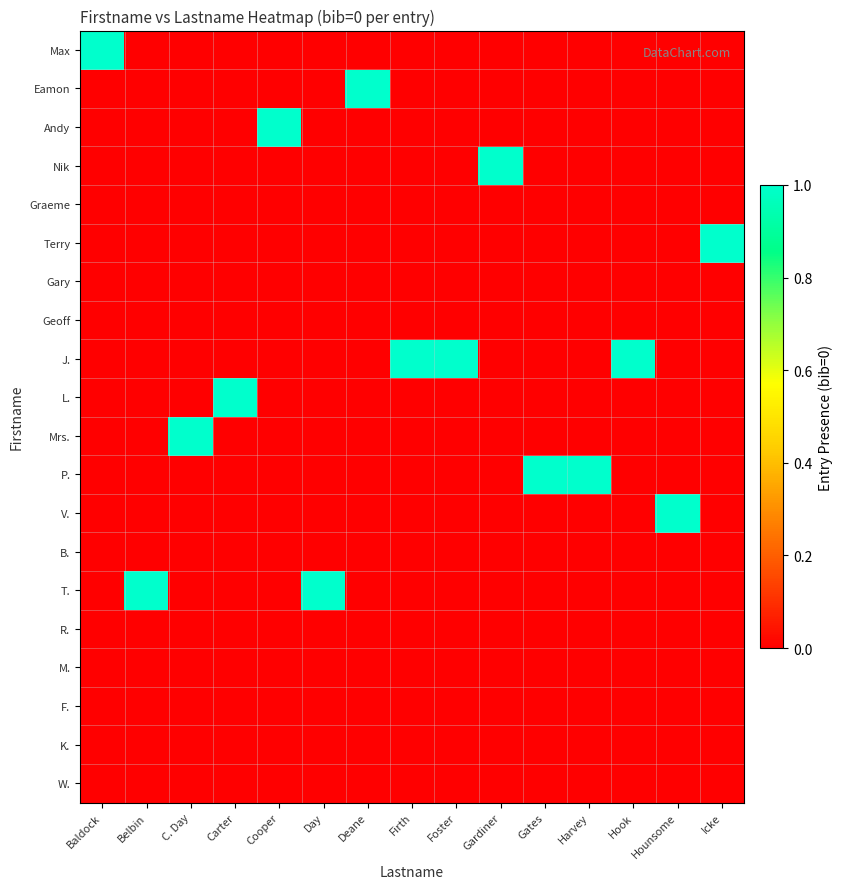

What is the spread (max minus min) of values at Gates?

1